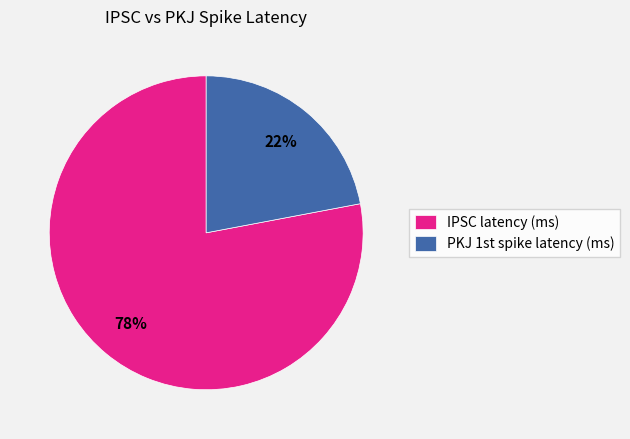

What percentage is the IPSC latency (ms) slice, to the nearest percent?

78%